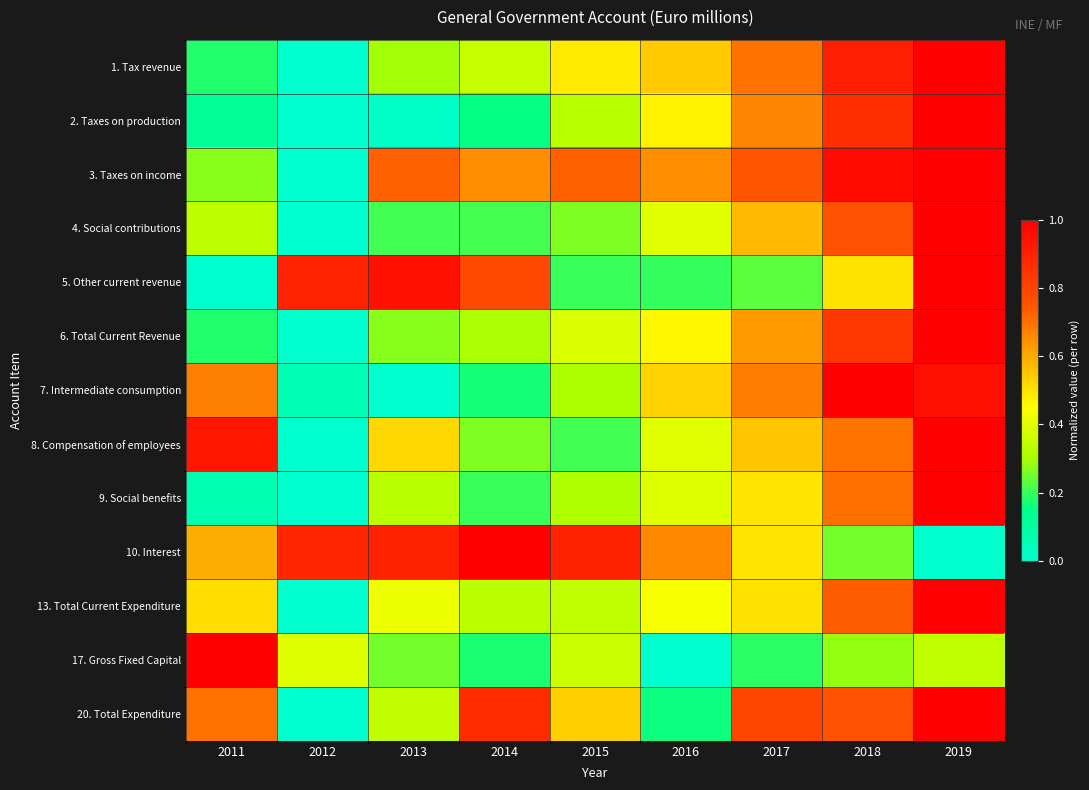

Which has a higher value, 2014 or 2017?

2017